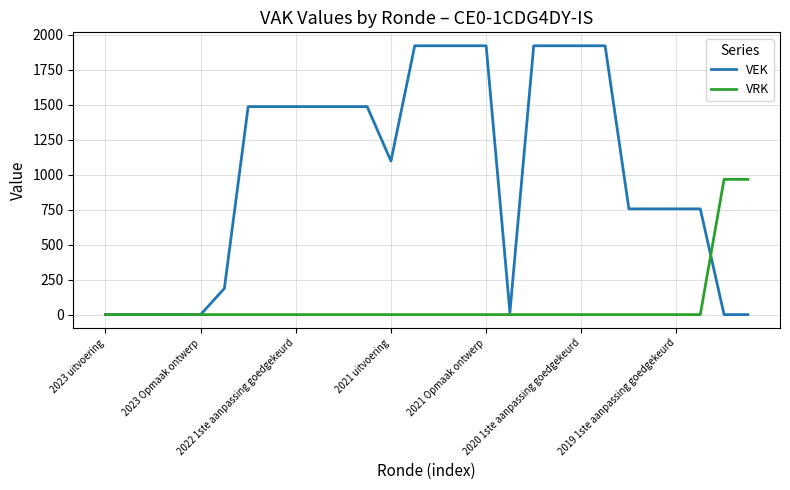

What is the maximum value shown in the chart?

1922